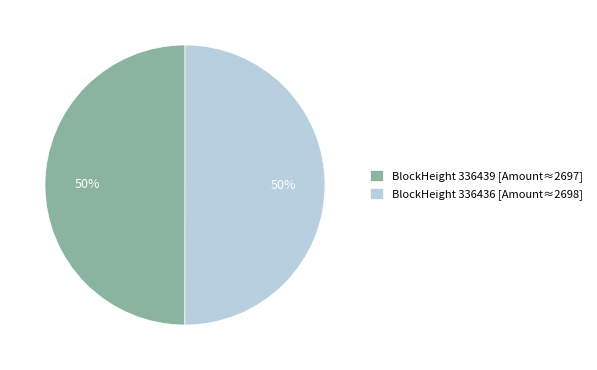

Is the sum of BlockHeight 336436 [Amount≈2698] and BlockHeight 336439 [Amount≈2697] greater than half?

Yes